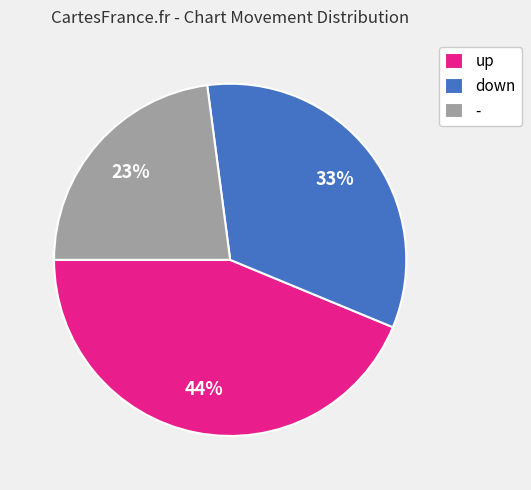

To the nearest percent, what is the difference between the up and - slice percentages?

21%